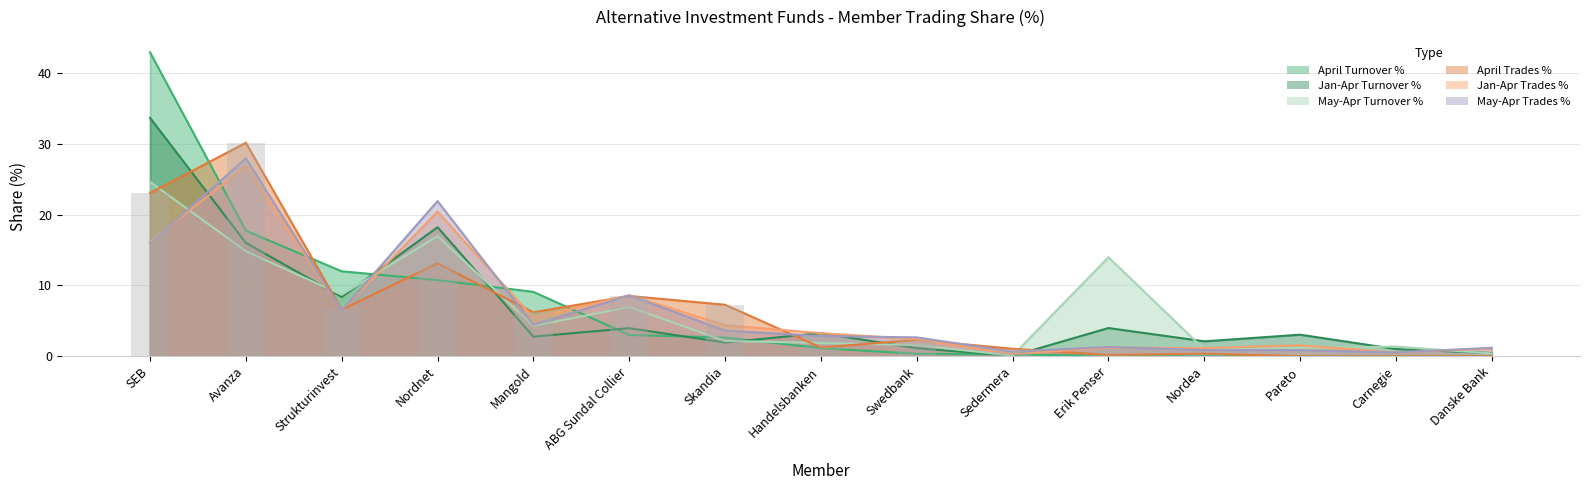

What is the label of the 5th bar from the right?

Erik Penser